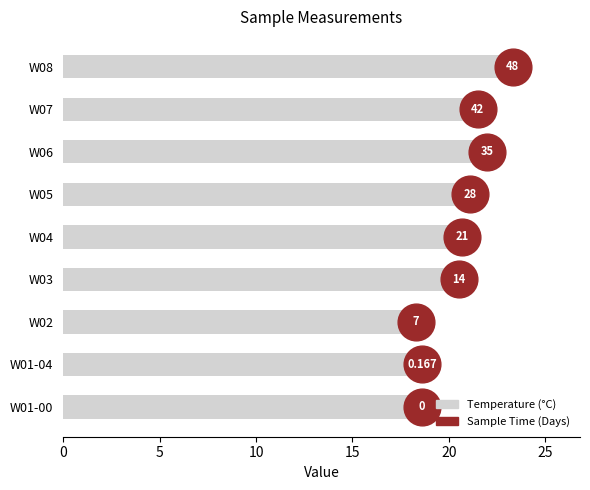

Approximately how many times larger is the value at W08 compared to W02?

1.3